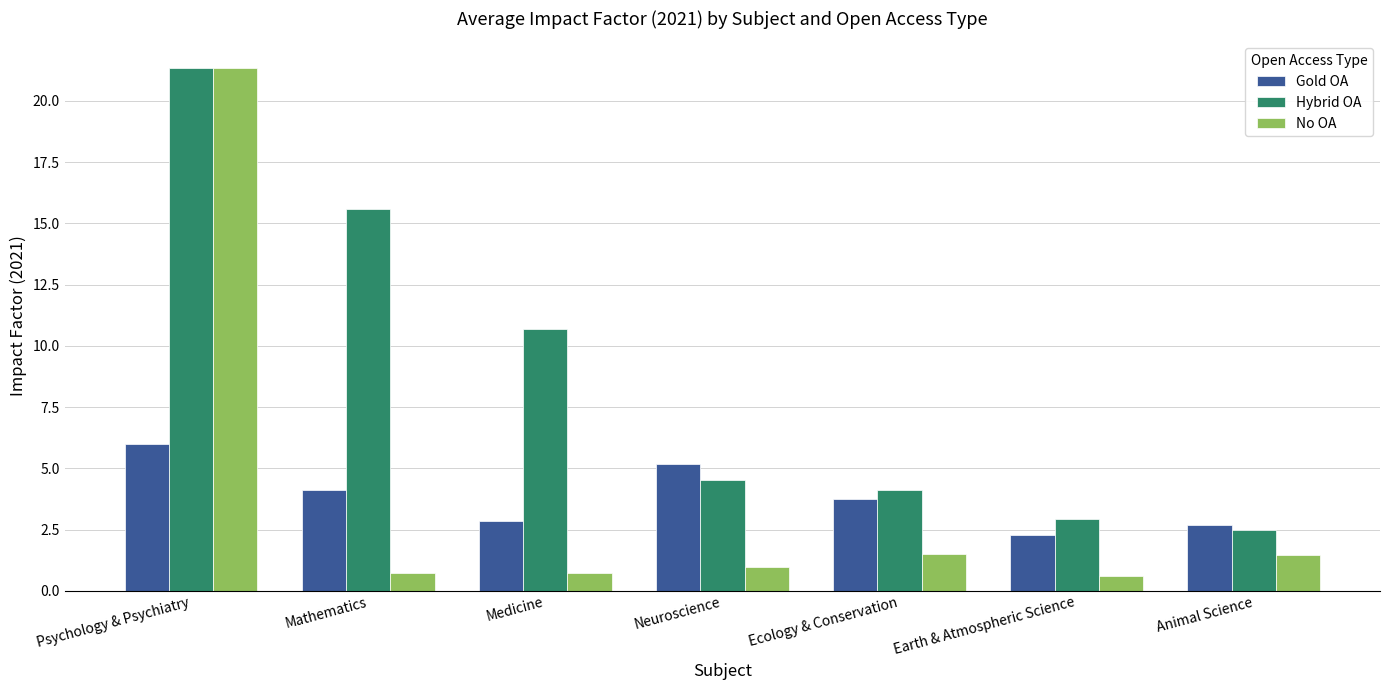

What is the value of the Hybrid OA bar at the 2nd from the left?

15.6